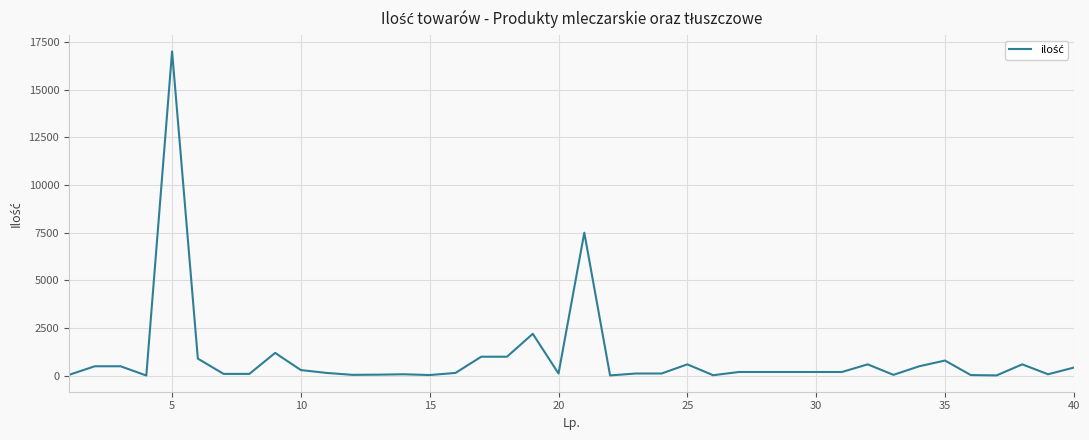

What is the maximum value shown in the chart?

17000